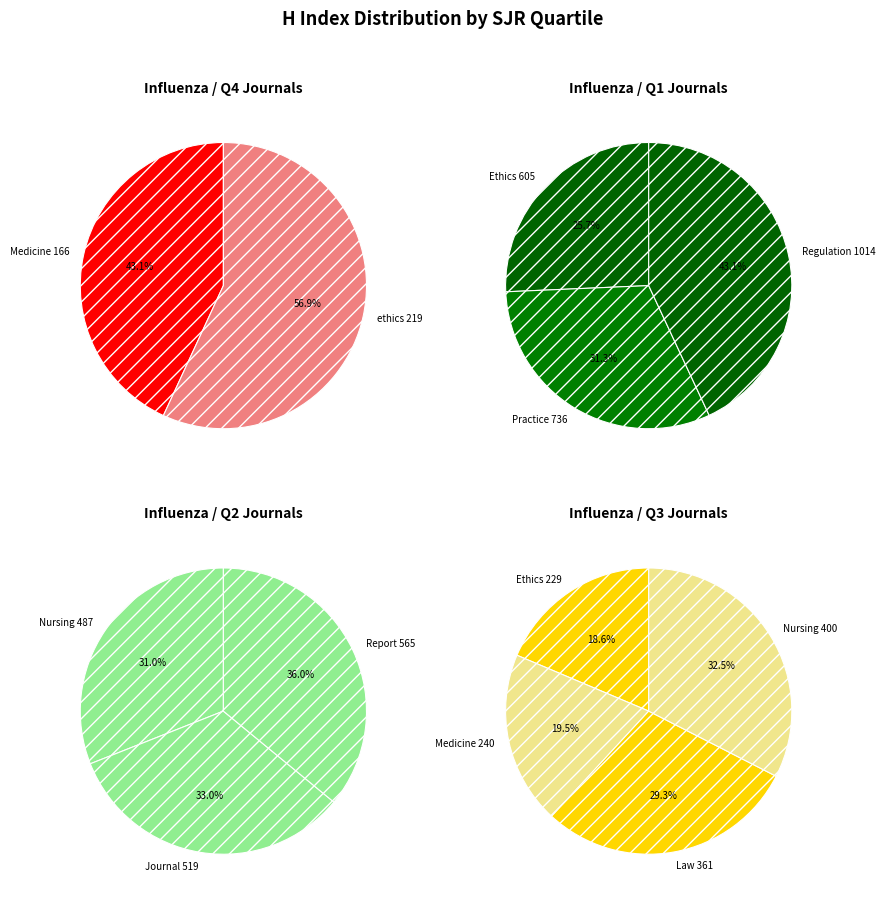

How many slices are in this pie chart?

12